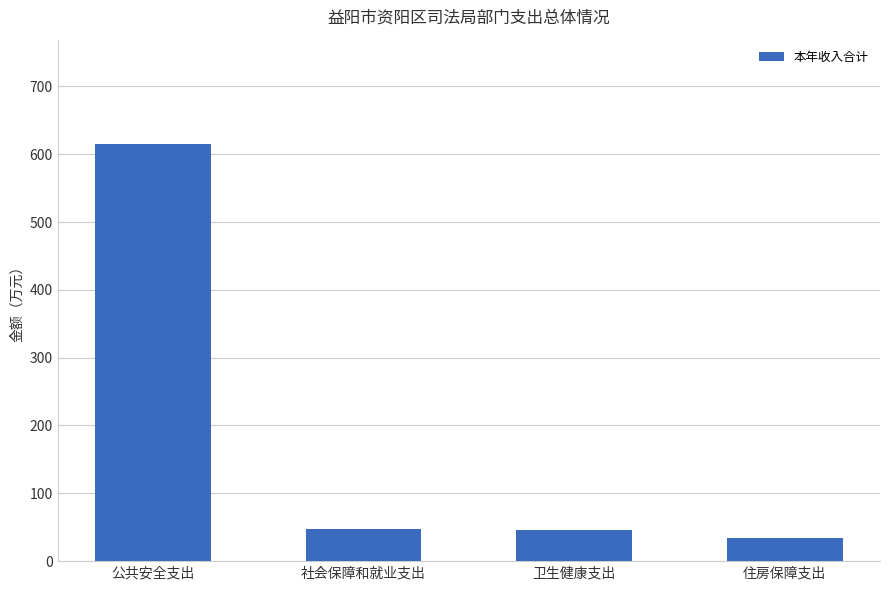

What is the difference between the maximum and minimum values?

580.3